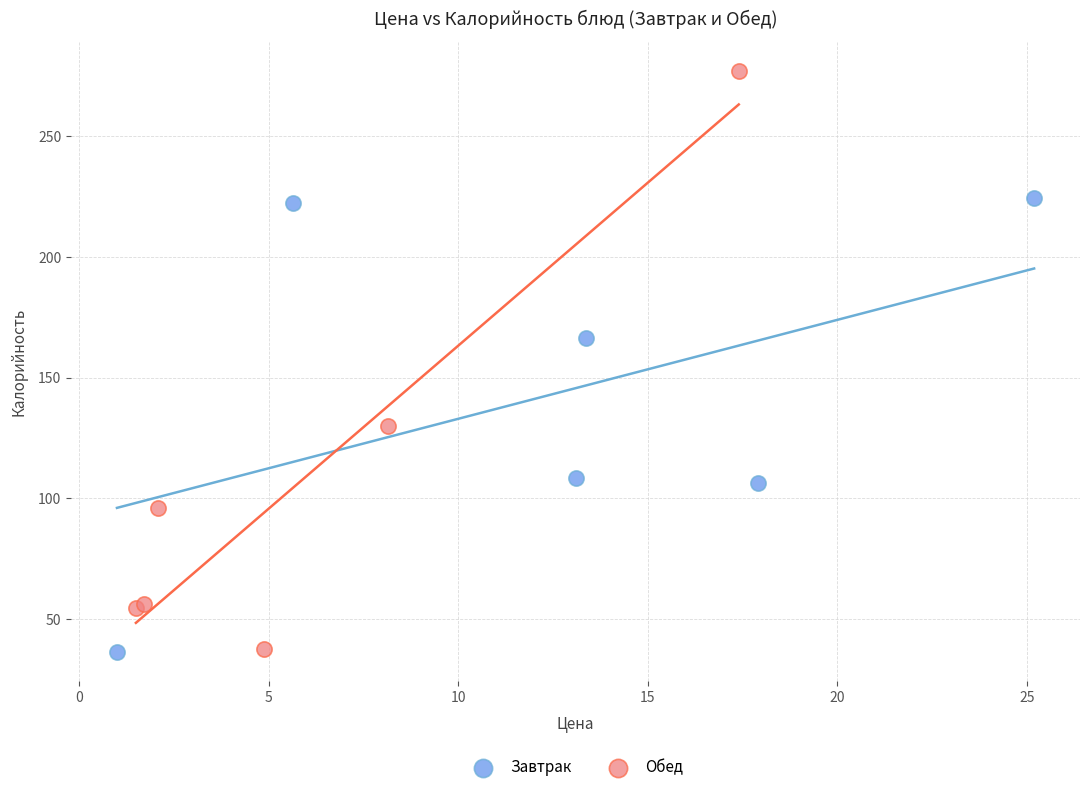

Which series has the largest Y range (max minus min)?

Обед